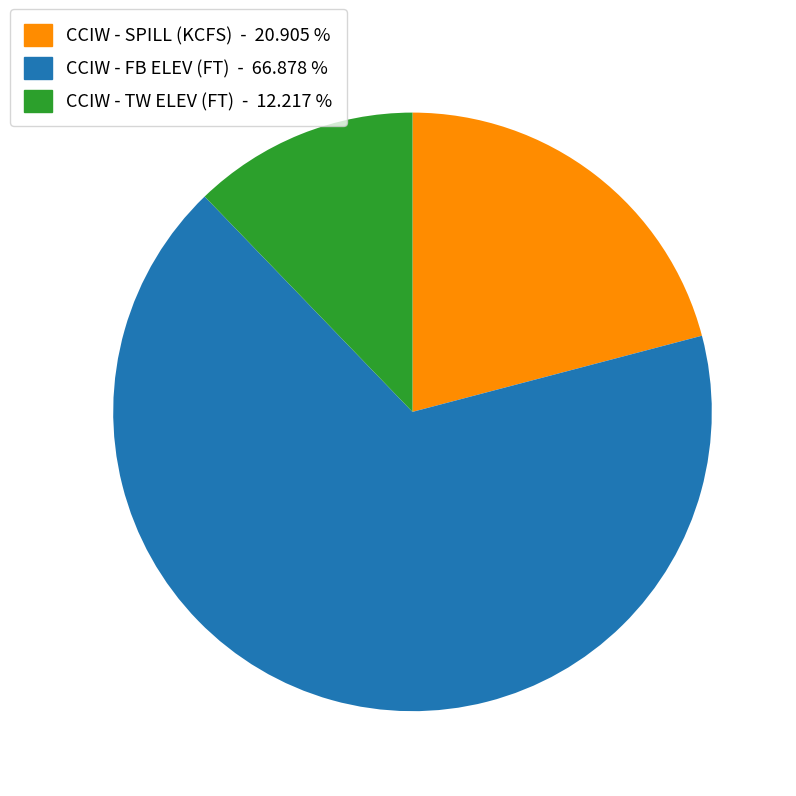

Is the sum of CCIW - TW ELEV (FT) and CCIW - SPILL (KCFS) greater than half?

No